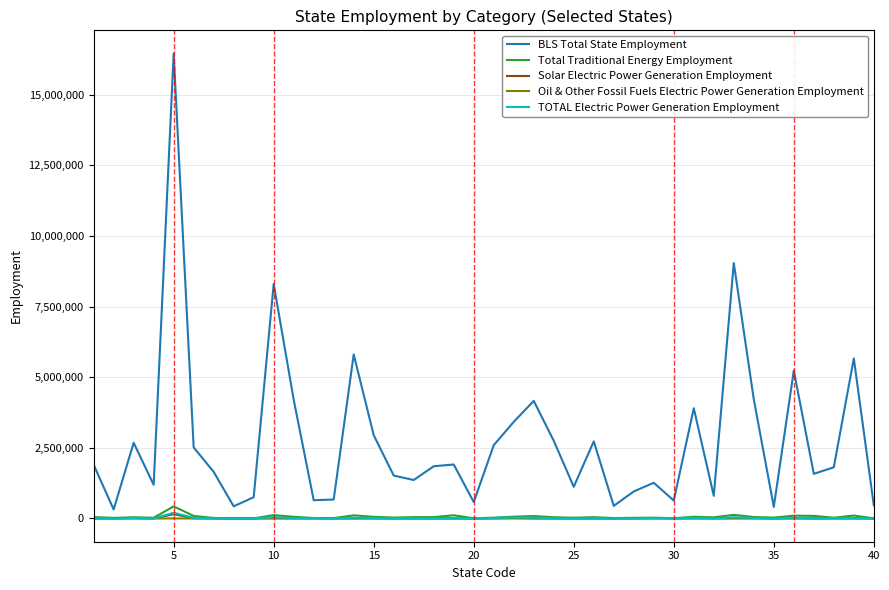

Which series has the largest range (max minus min)?

BLS Total State Employment